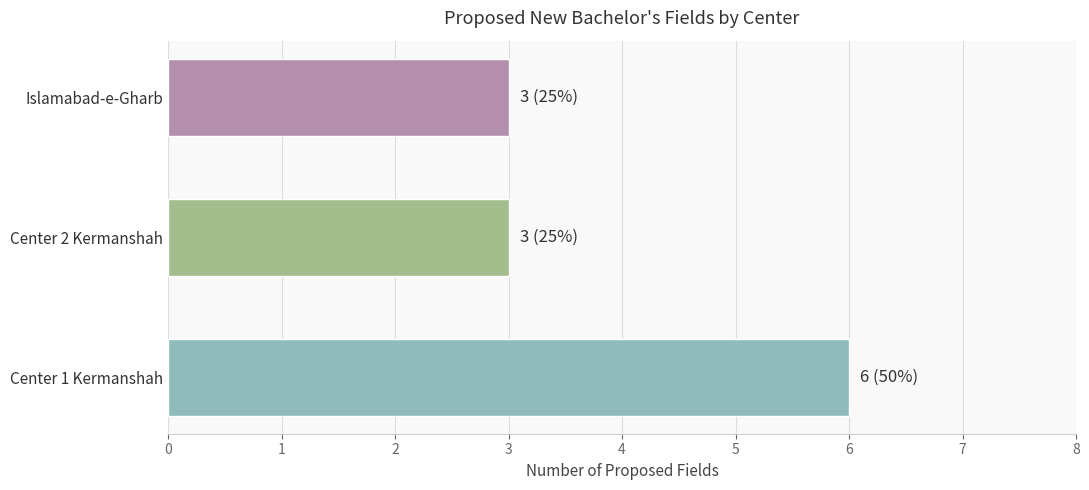

Is it true that the value at Center 1 Kermanshah is 6?

True